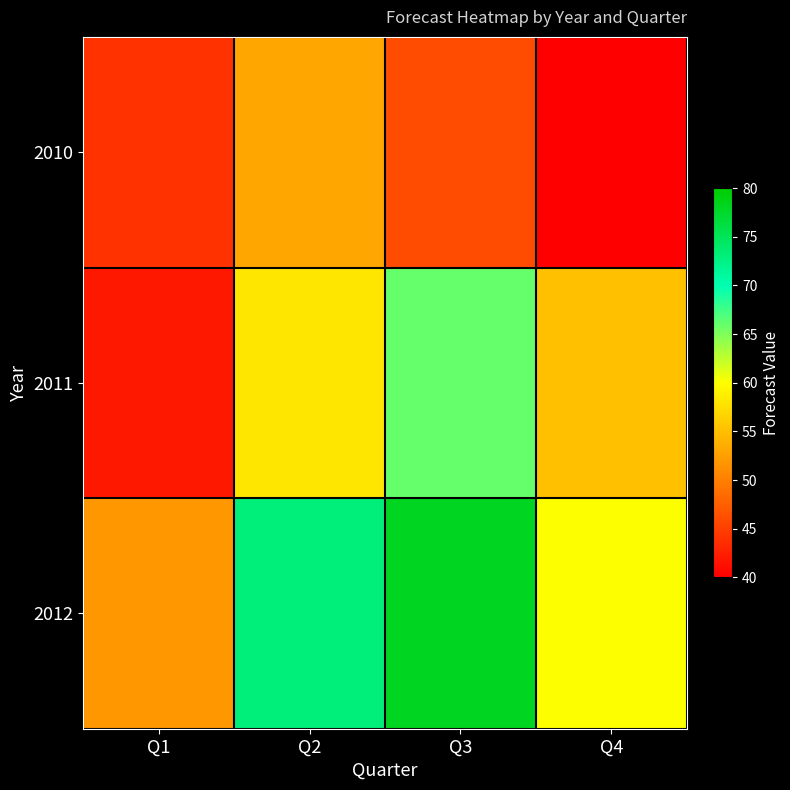

Reading right to left, transcribe all the data shown in this chart.

2010: Q4=40	Q3=46	Q2=53	Q1=44
2011: Q4=55	Q3=66	Q2=58	Q1=42
2012: Q4=60	Q3=78	Q2=73	Q1=52